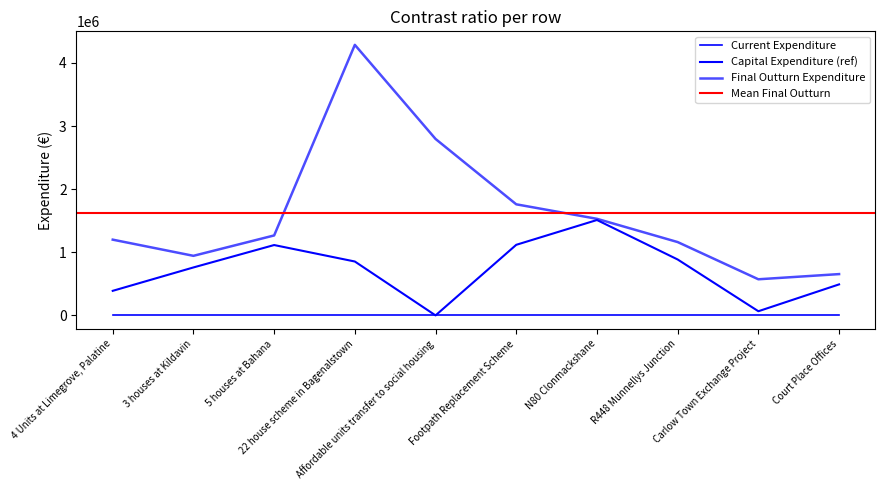

What is the difference between the Final Outturn Expenditure values at N80 Clonmackshane and 22 house scheme in Bagenalstown?

2755892